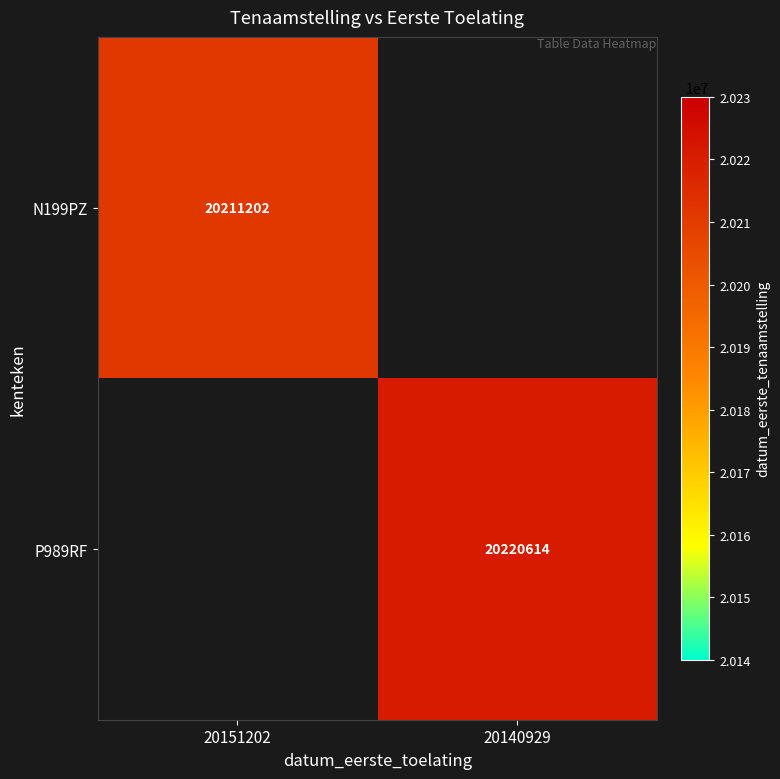

The value of N199PZ at 20151202 is 7263034.0. True or false?

False